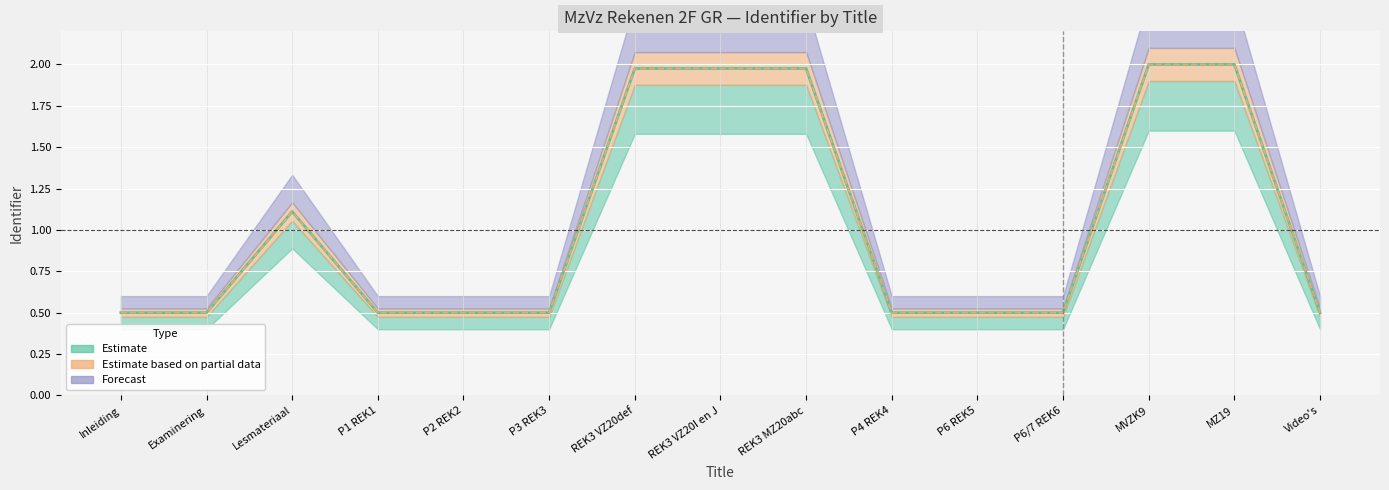

Where is Estimate based on partial data nearest to the value 1?

Lesmateriaal